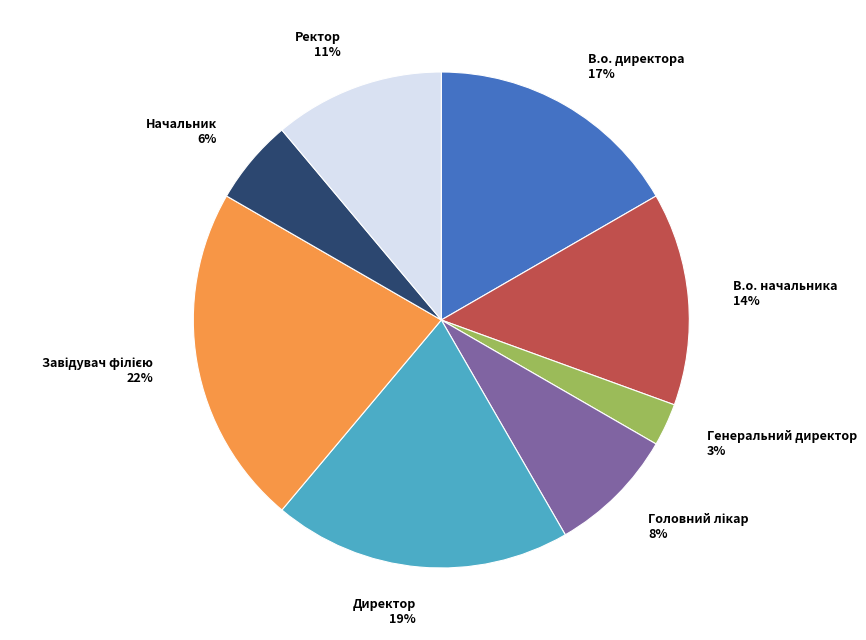

How many slices are in this pie chart?

8